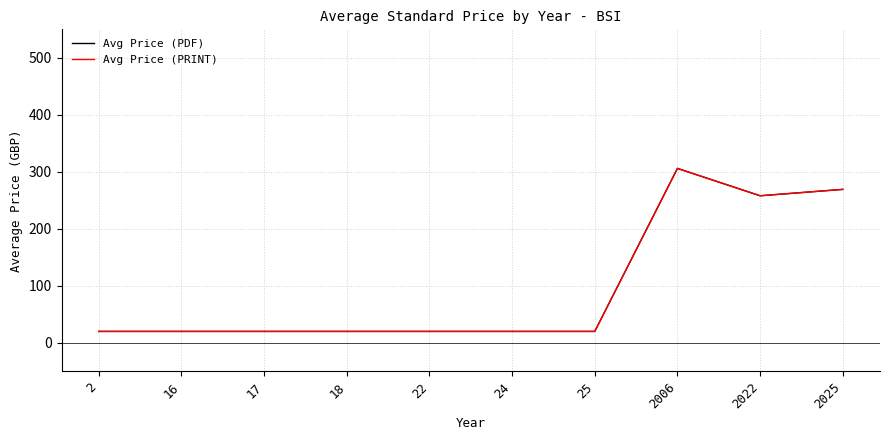

Is this an area chart (filled region under the line)?

No